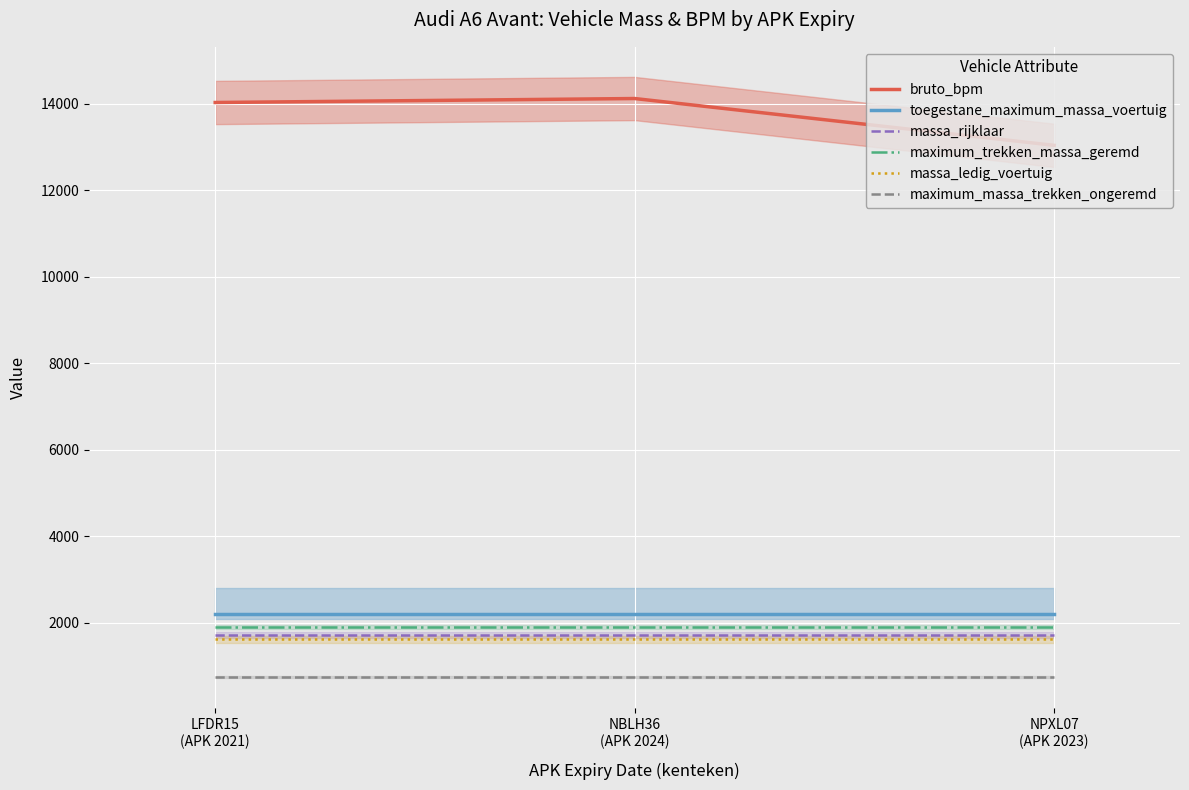

What is the maximum value for massa_ledig_voertuig?

1620